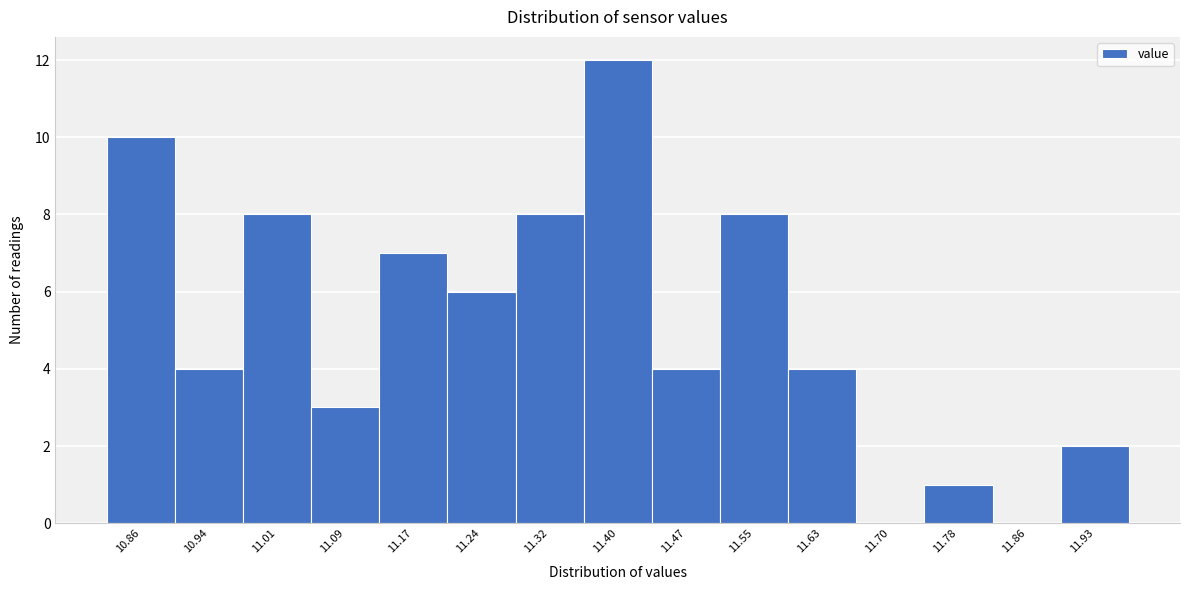

Reading left to right, list all the values displayed in this chart.

10.86=10	10.94=4	11.01=8	11.09=3	11.17=7	11.24=6	11.32=8	11.40=12	11.47=4	11.55=8	11.63=4	11.70=0	11.78=1	11.86=0	11.93=2